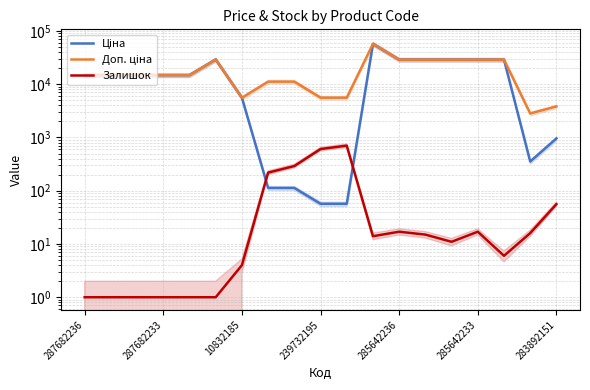

Which series has the largest total across all categories?

Доп. ціна